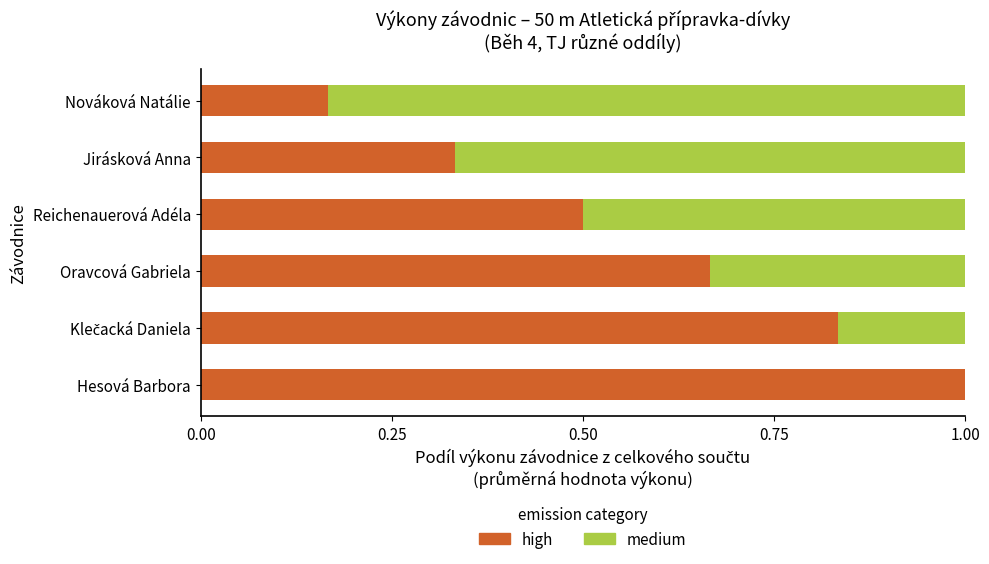

What is the total value across all series at Jirásková Anna?

1.0